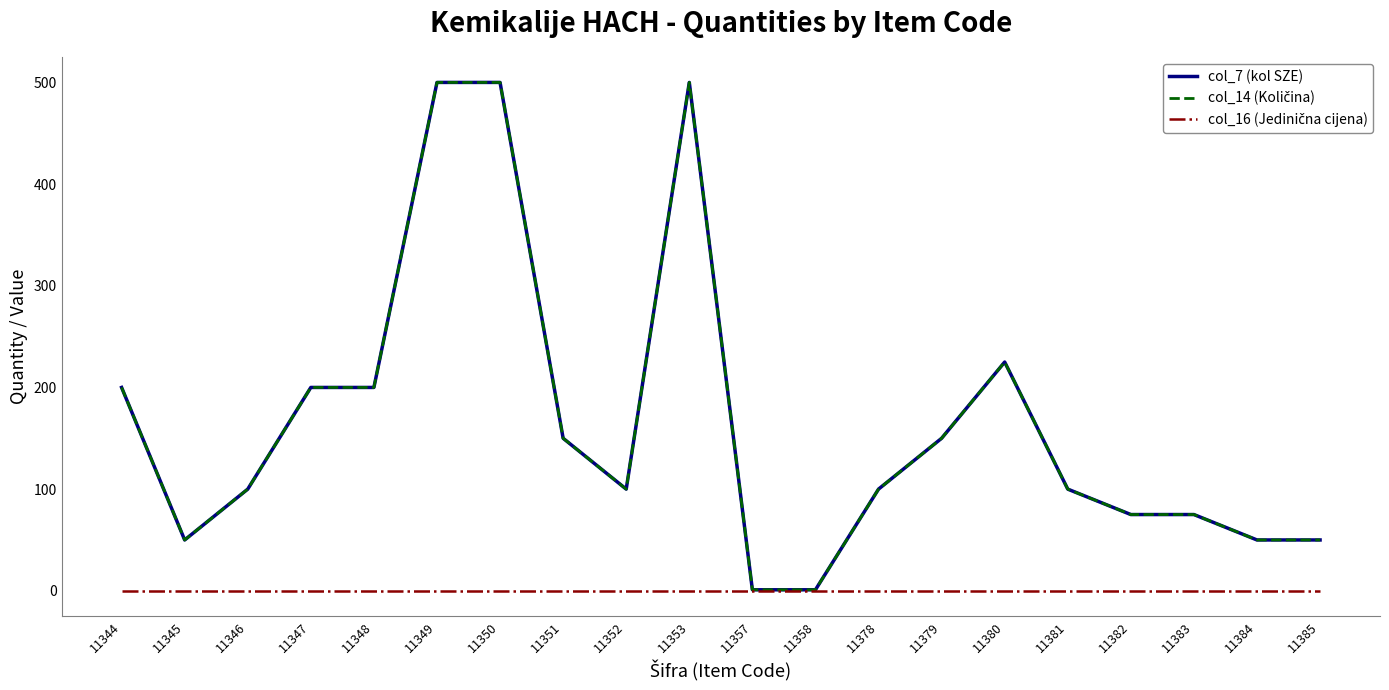

In col_7 (kol SZE), how many points are higher than both neighbors (excluding endpoints)?

2